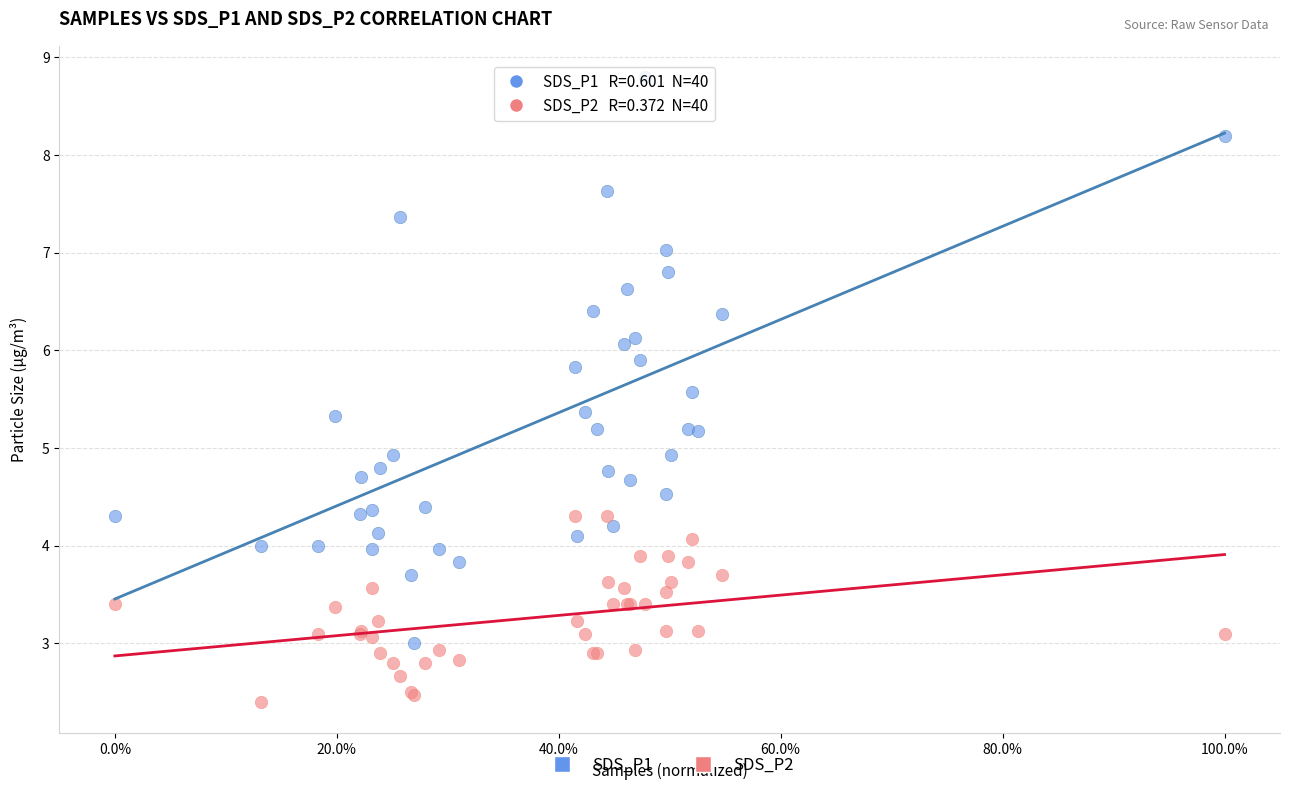

Which series reaches the maximum Y coordinate?

SDS_P1